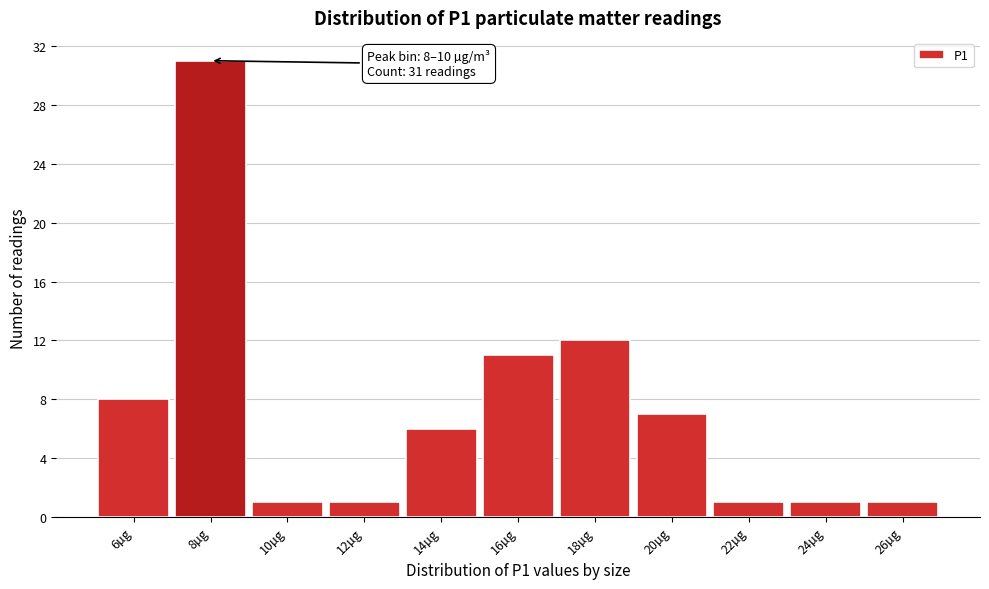

Reading left to right, extract all data points from this chart.

8	31	1	1	6	11	12	7	1	1	1